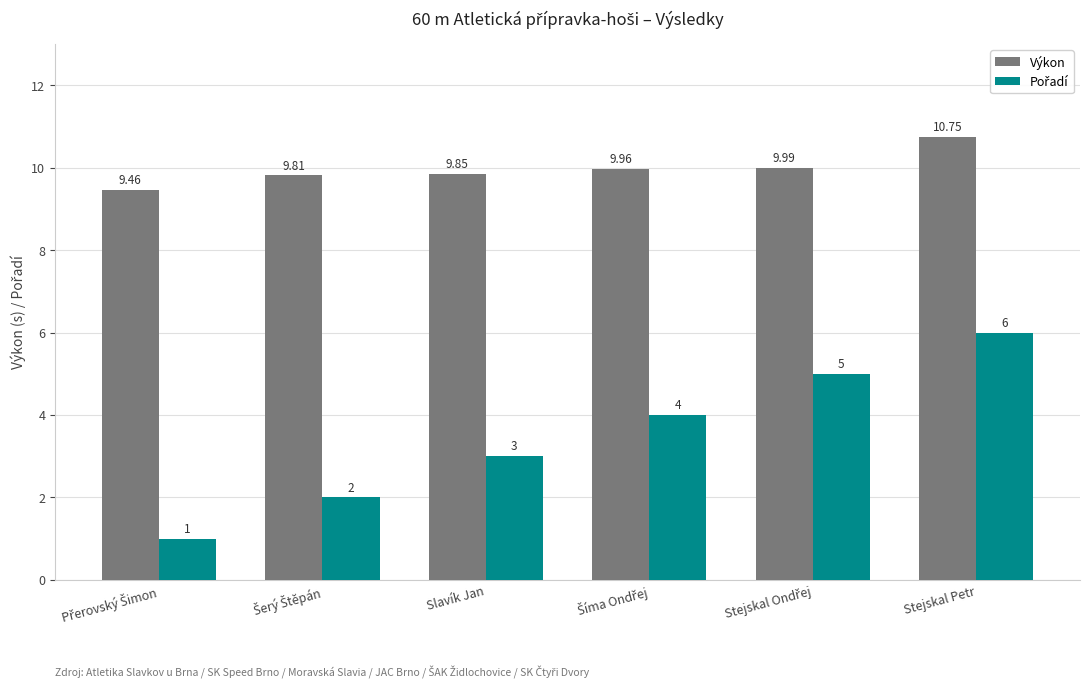

Which label corresponds to the largest value in the chart?

Stejskal Petr